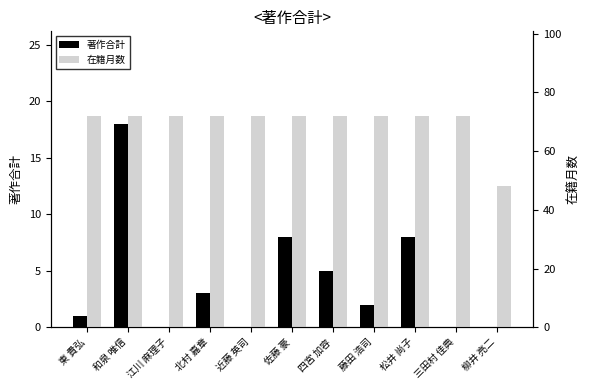

What is the maximum value shown in the chart?

72